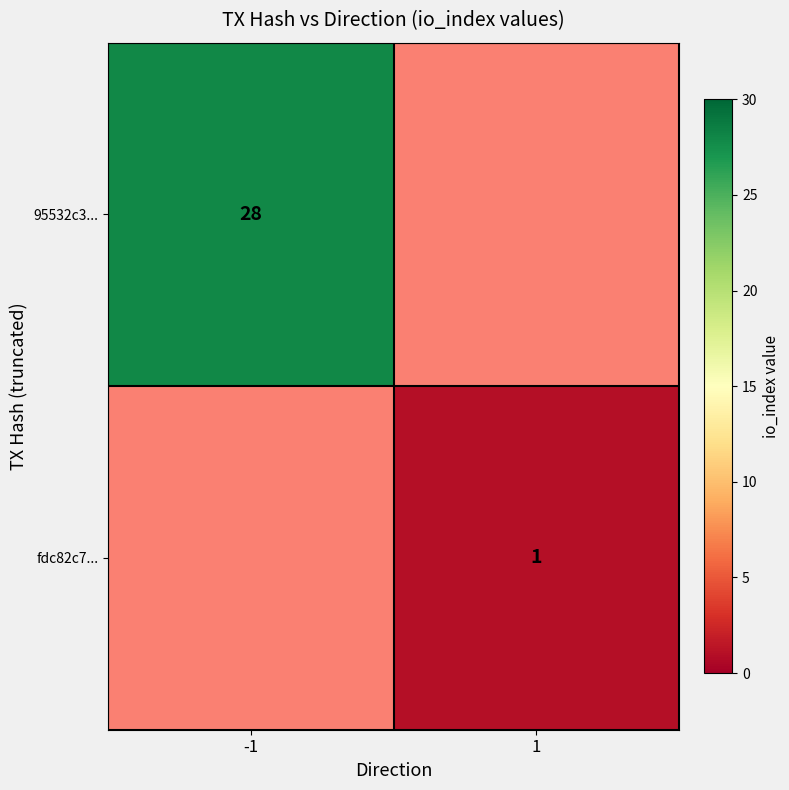

At how many categories does at least one series exceed 17?

1